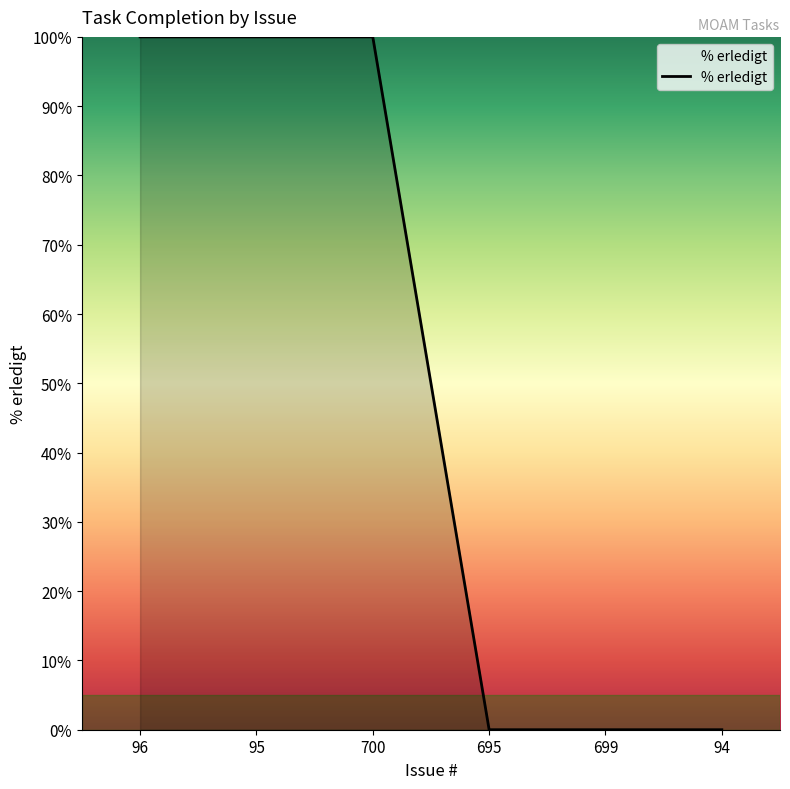

Reading right to left, list all the values displayed in this chart.

94=0	699=0	695=0	700=100	95=100	96=100